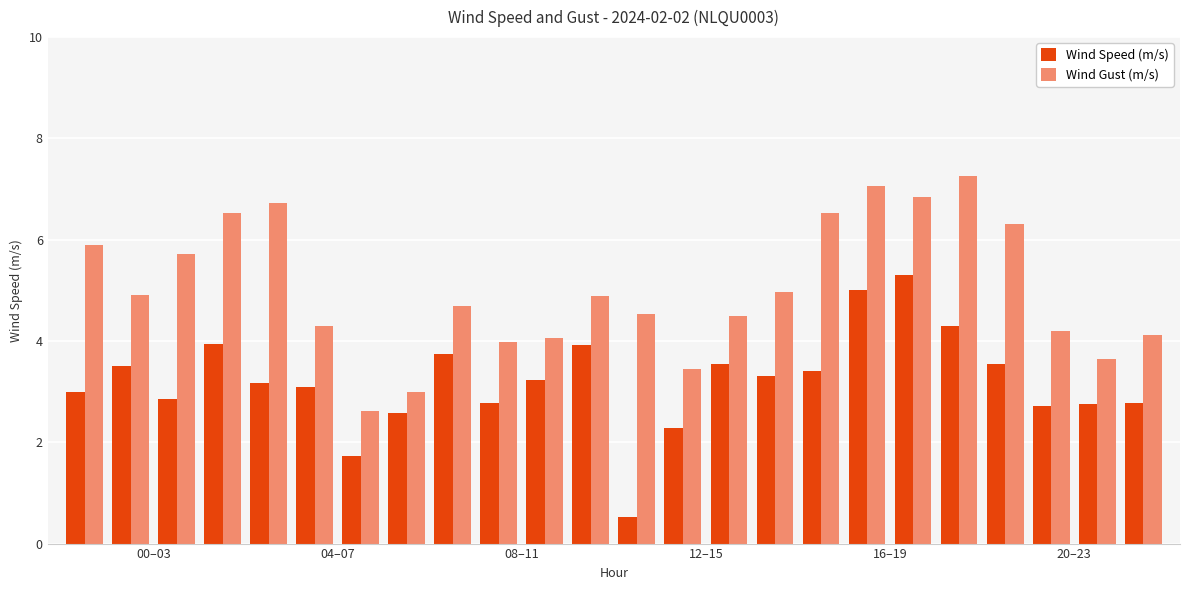

What is the difference between the second highest and second lowest values in the Wind Gust (m/s) series?

4.1